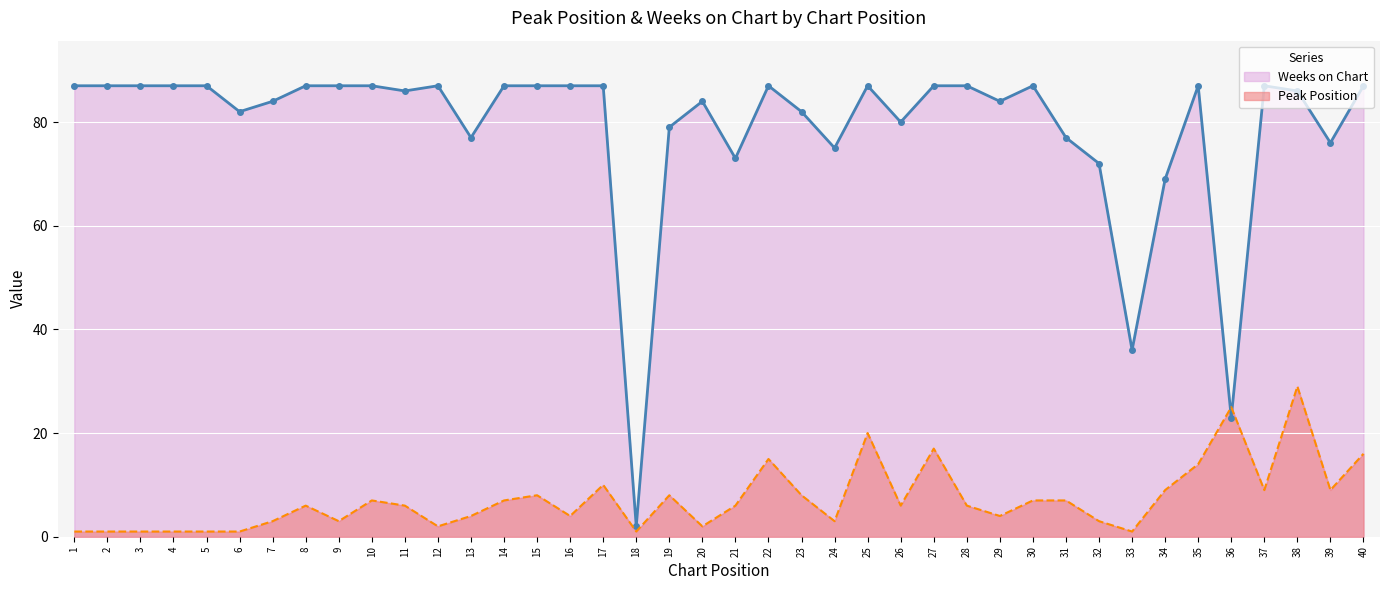

Reading left to right, list all the values displayed in this chart.

Peak Position: 1=1	2=1	3=1	4=1	5=1	6=1	7=3	8=6	9=3	10=7	11=6	12=2	13=4	14=7	15=8	16=4	17=10	18=1	19=8	20=2	21=6	22=15	23=8	24=3	25=20	26=6	27=17	28=6	29=4	30=7	31=7	32=3	33=1	34=9	35=14	36=25	37=9	38=29	39=9	40=16
Weeks on Chart: 1=87	2=87	3=87	4=87	5=87	6=82	7=84	8=87	9=87	10=87	11=86	12=87	13=77	14=87	15=87	16=87	17=87	18=2	19=79	20=84	21=73	22=87	23=82	24=75	25=87	26=80	27=87	28=87	29=84	30=87	31=77	32=72	33=36	34=69	35=87	36=23	37=87	38=86	39=76	40=87